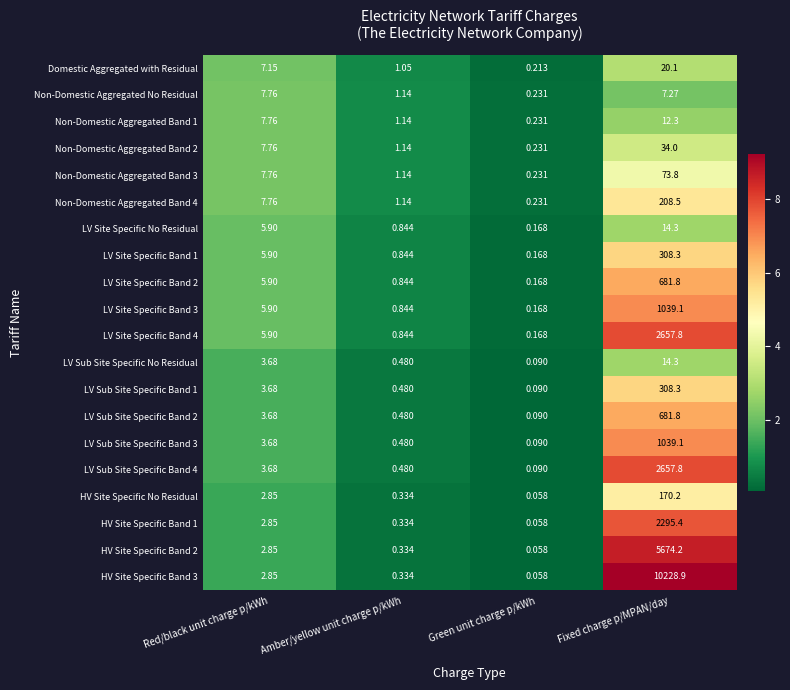

At which label does LV Sub Site Specific Band 3 reach its peak?

Fixed charge p/MPAN/day